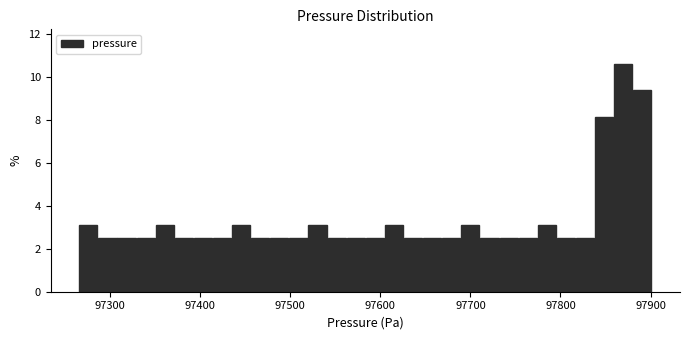

Read against the x-axis, roughly where is the centre of the tallest bar?

97870